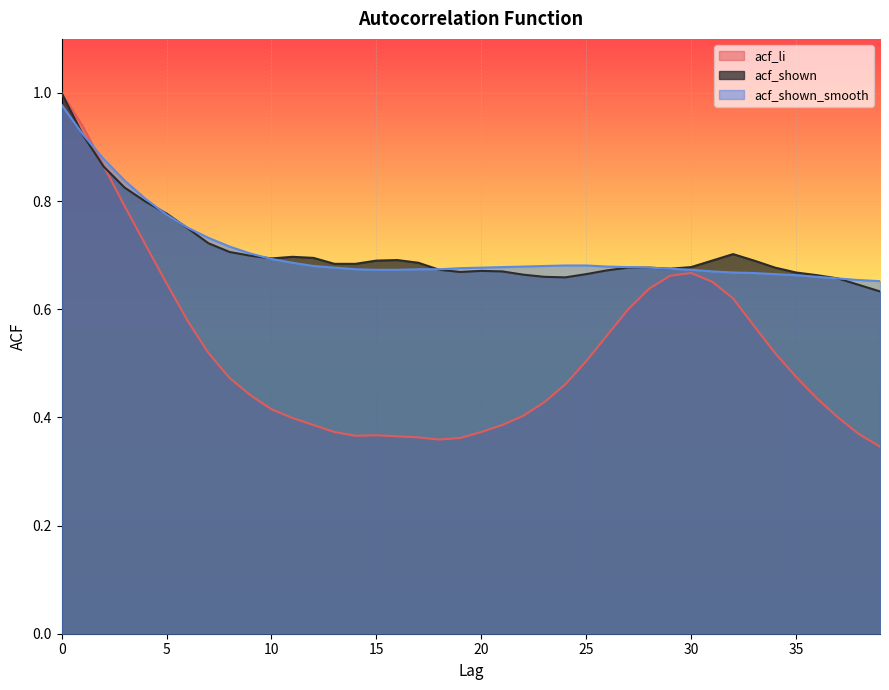

At which label is acf_shown_smooth closest to 0?

39